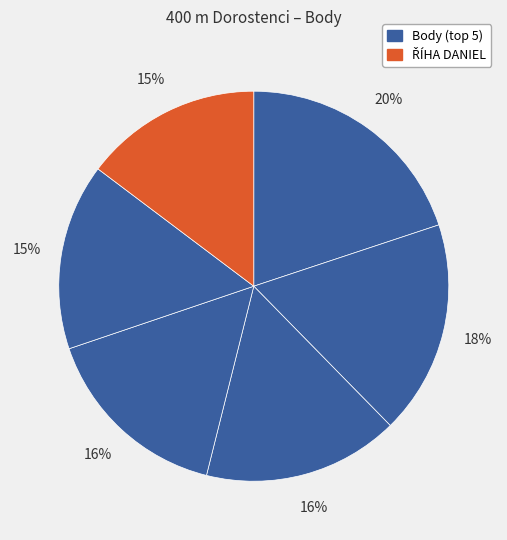

Which slice is the smallest?

ŘÍHA DANIEL